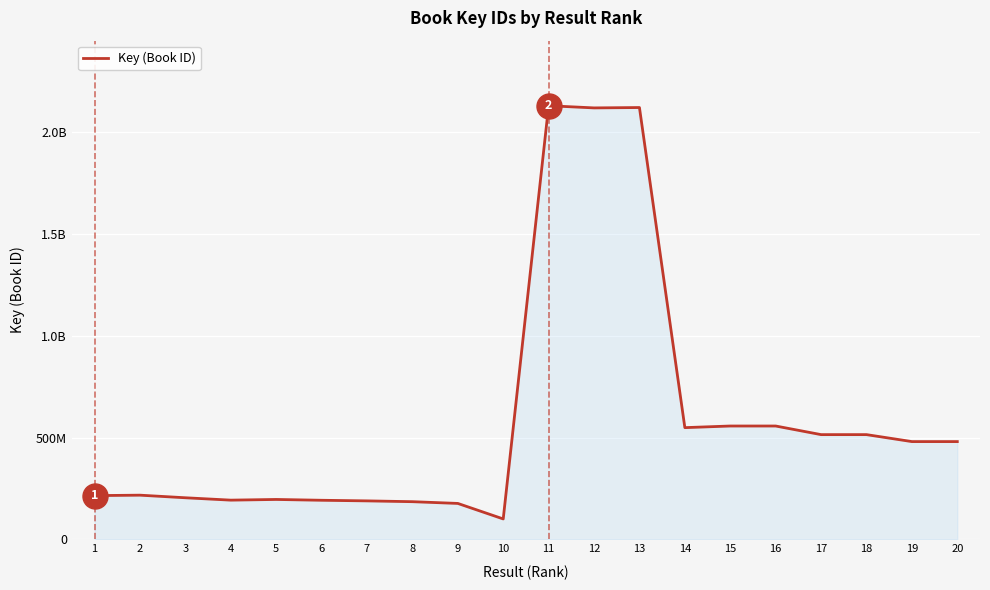

Between 9 and 7, which is larger?

7